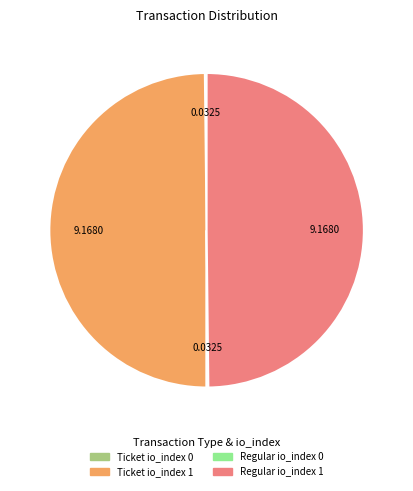

To the nearest percent, what is the difference between the largest and smallest slice percentages?

50%